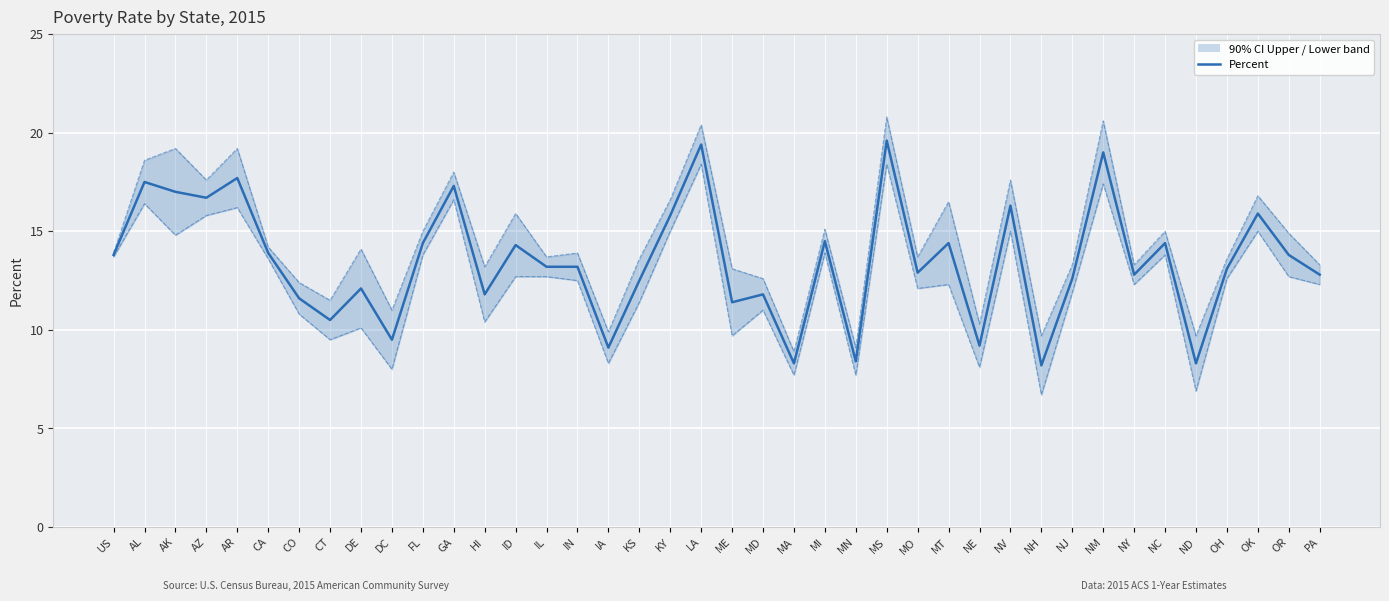

Does the chart display data point markers on the line(s)?

No